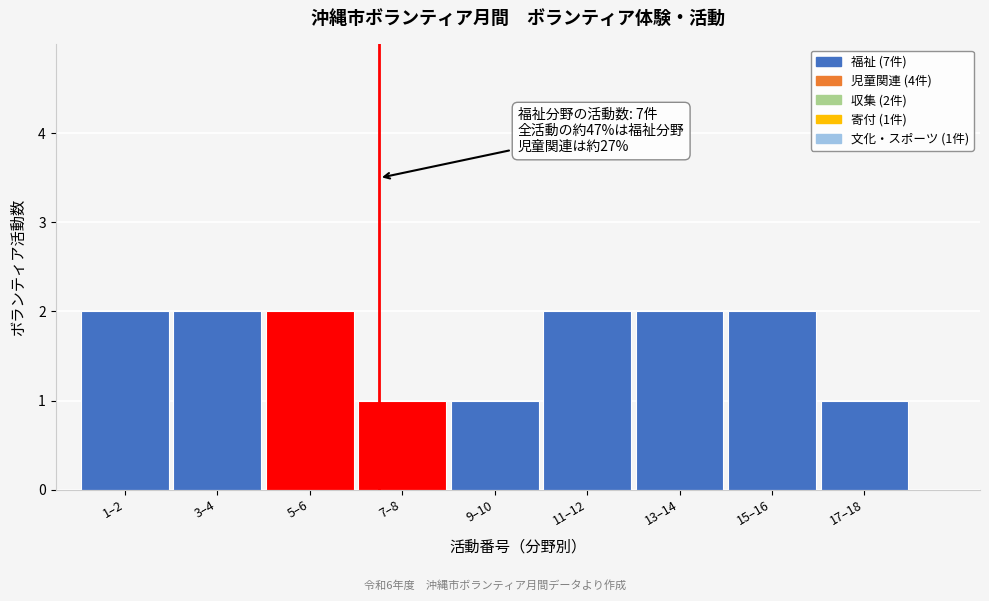

Reading left to right, transcribe all the data shown in this chart.

1–2=2	3–4=2	5–6=2	7–8=1	9–10=1	11–12=2	13–14=2	15–16=2	17–18=1